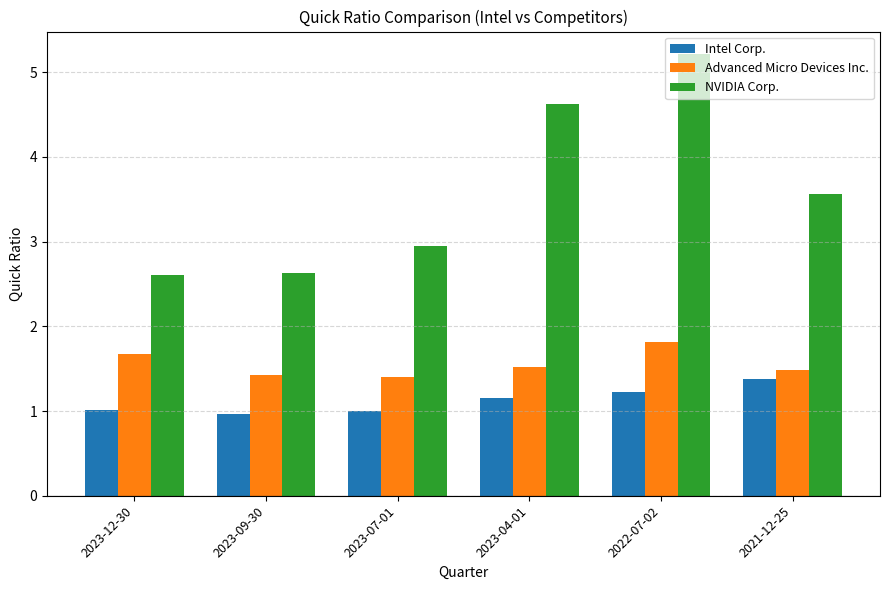

What is the value of the Advanced Micro Devices Inc. bar at the 5th from the left?

1.8